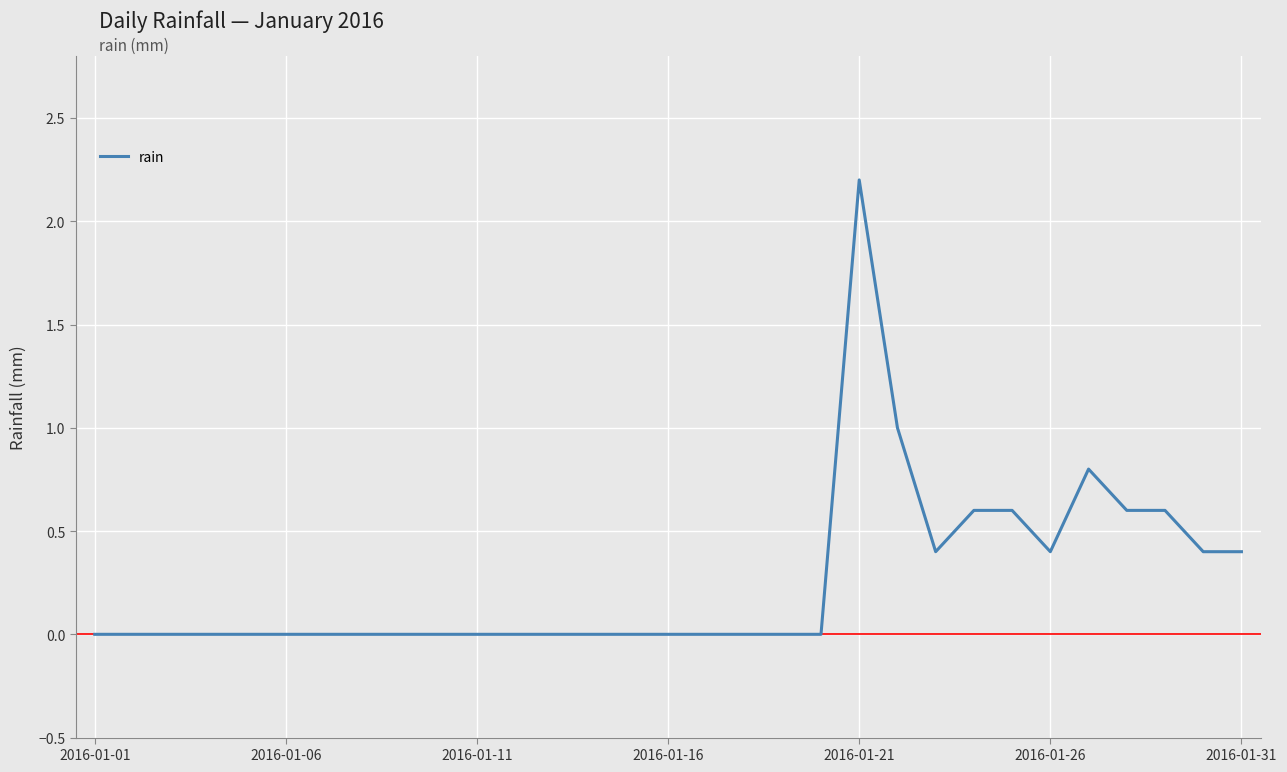

What is the difference between the maximum and minimum values?

2.2